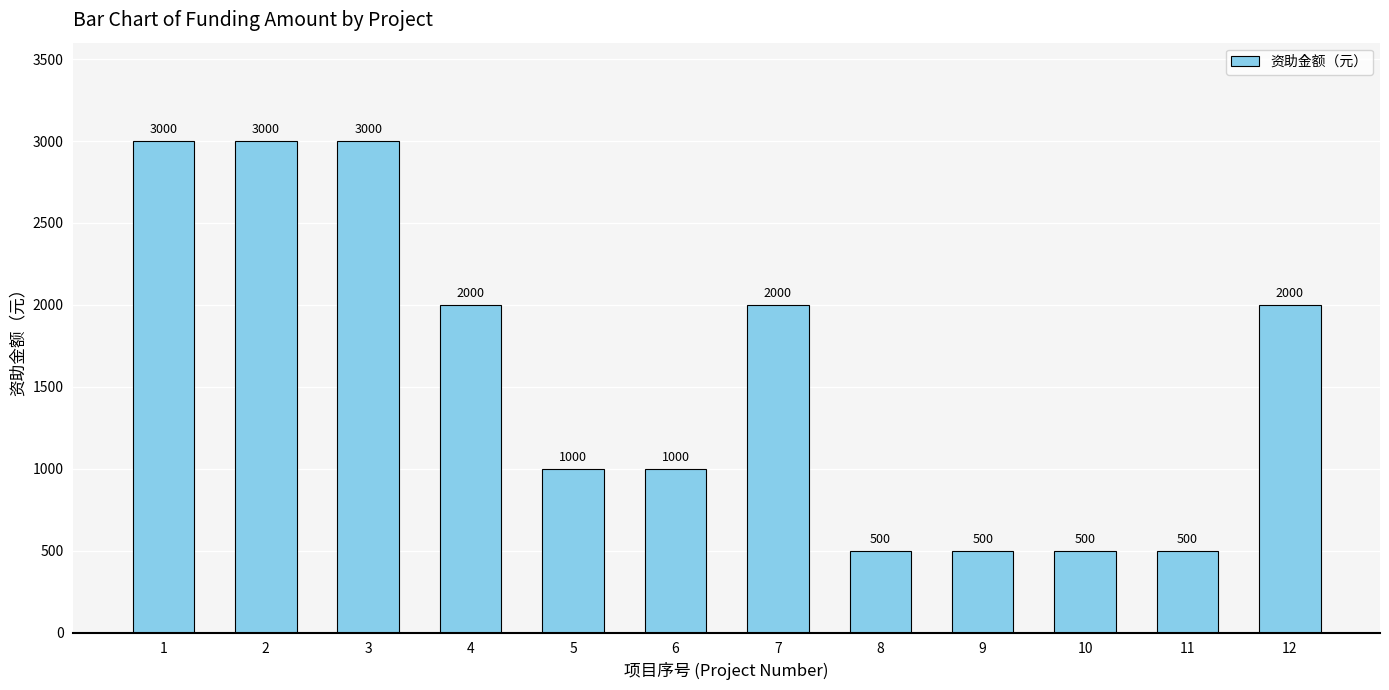

What is the maximum value shown in the chart?

3000